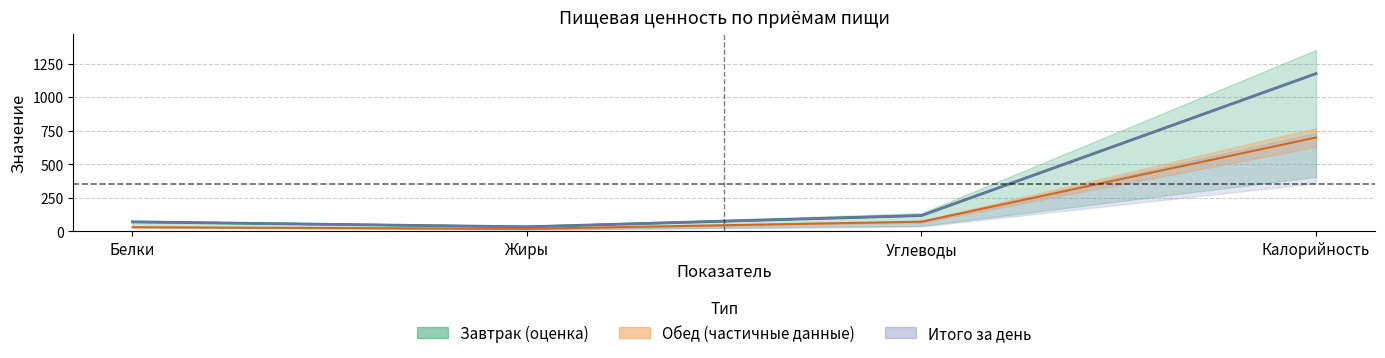

At which label is Итого за день closest to 603?

Углеводы